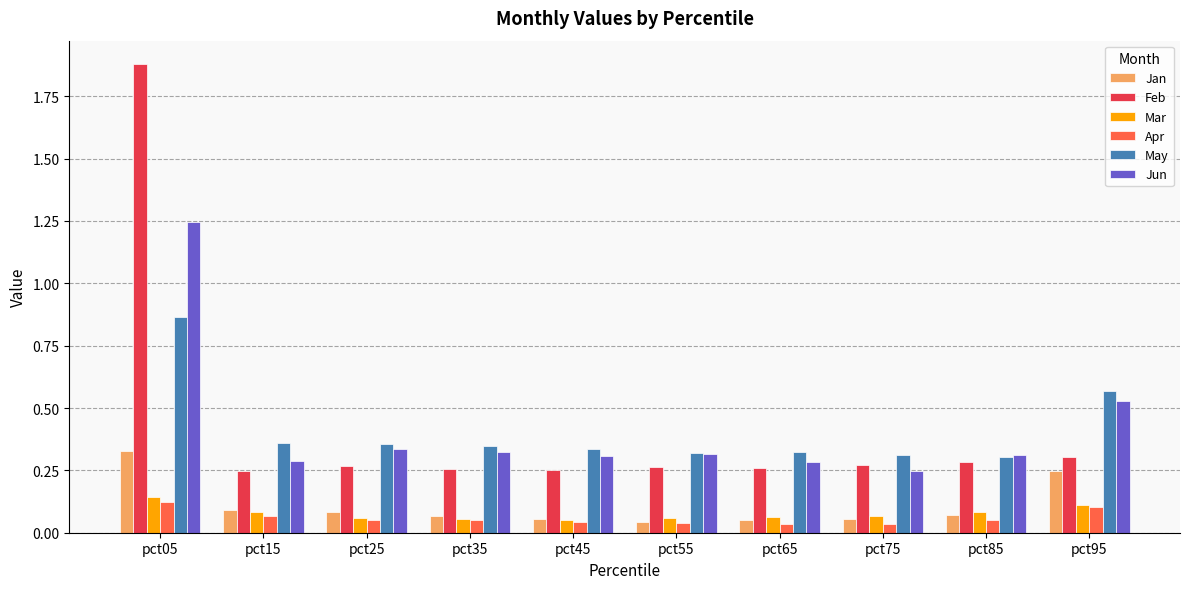

How many bars are there in each group?

6